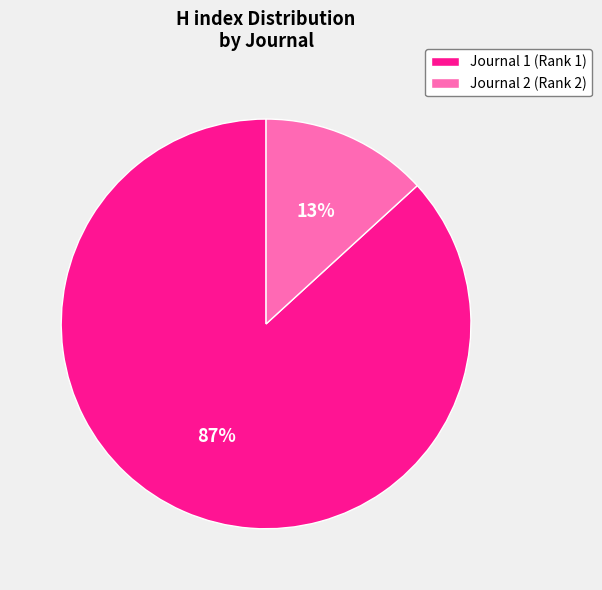

Which category accounts for the majority?

Journal 1 (Rank 1)